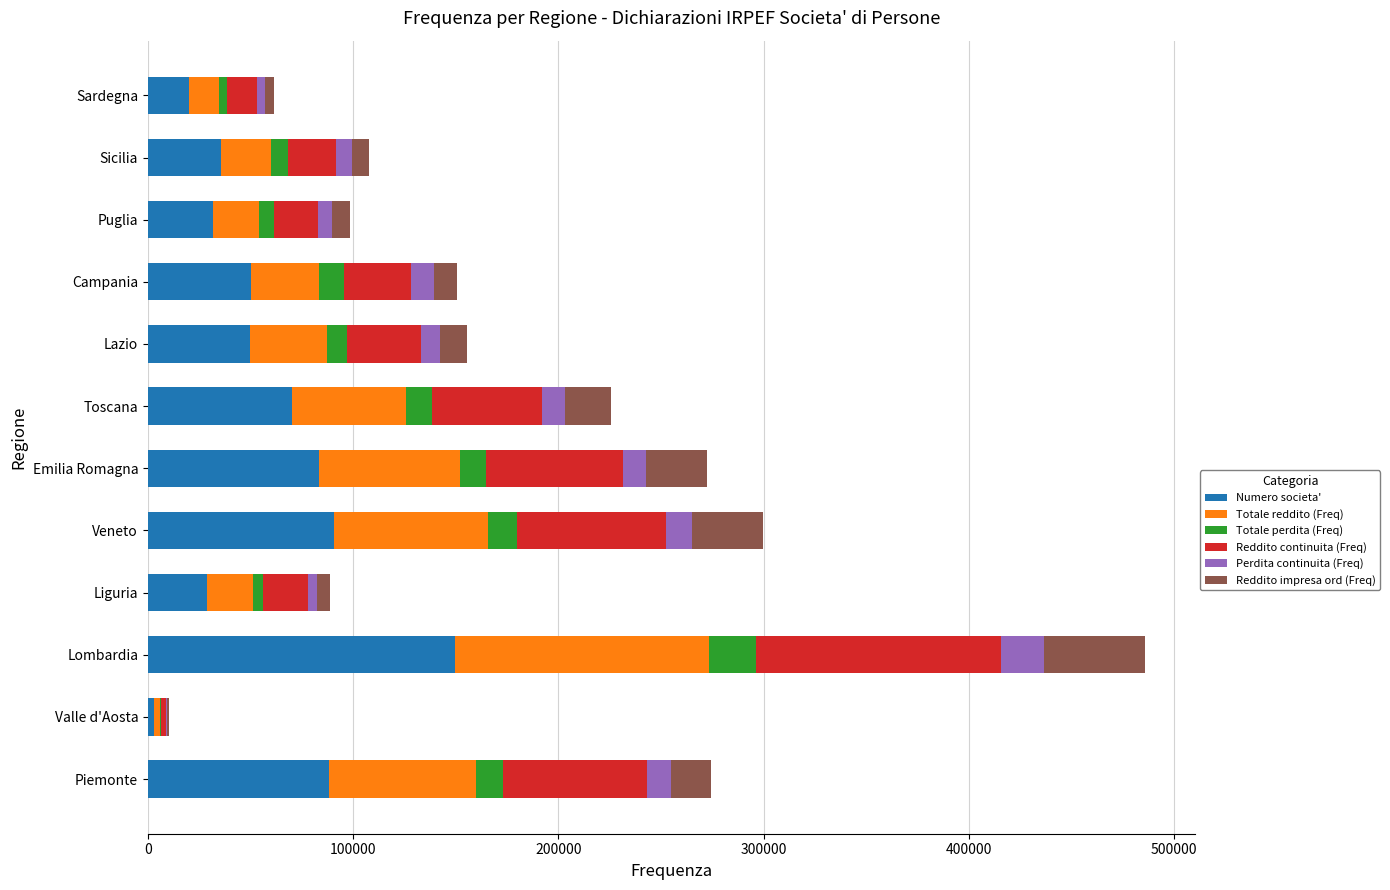

At which category is the sum across all series the highest?

Lombardia